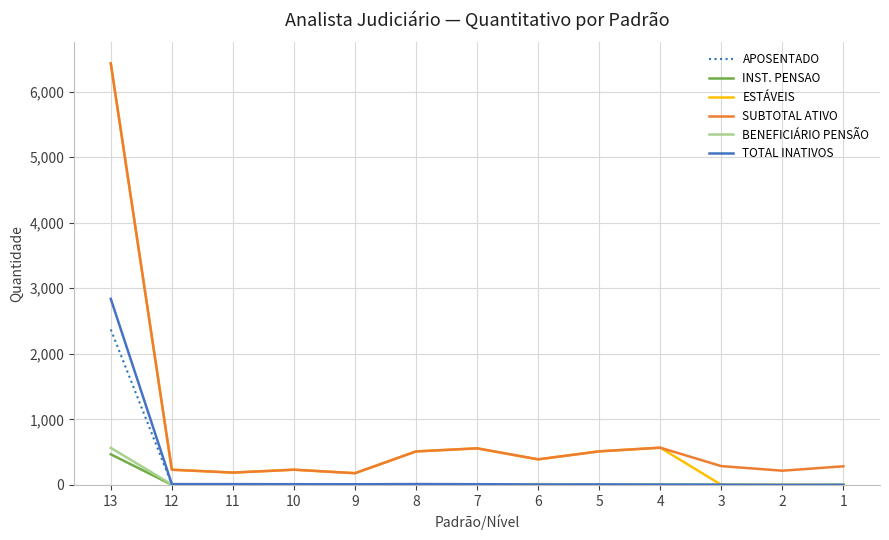

What is the maximum value shown in the chart?

6430